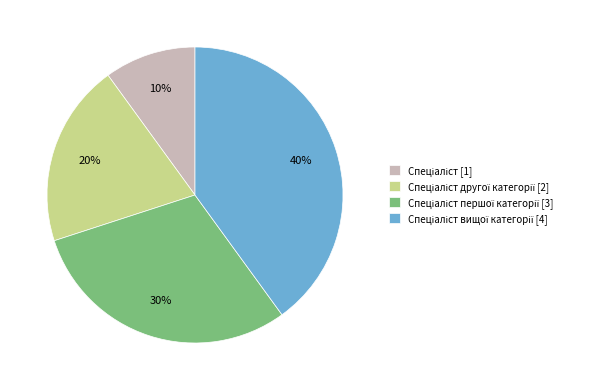

Is there a majority slice in this chart?

No